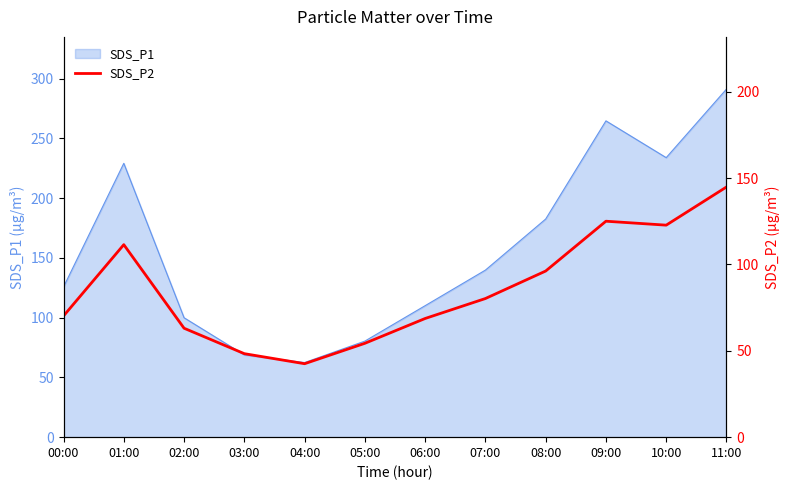

Reading left to right, what are all the values shown in this chart?

00:00=70.2	01:00=111.5	02:00=63.1	03:00=48.4	04:00=42.5	05:00=54.4	06:00=68.7	07:00=80.3	08:00=96.2	09:00=125.0	10:00=122.8	11:00=144.9